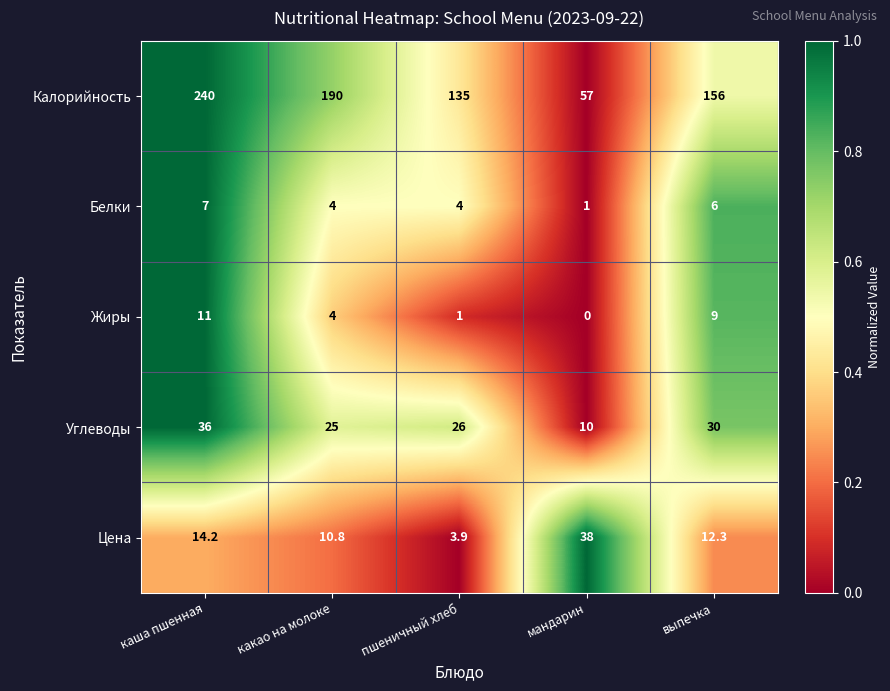

True or false: Углеводы has a value of 36.0 at каша пшенная.

True